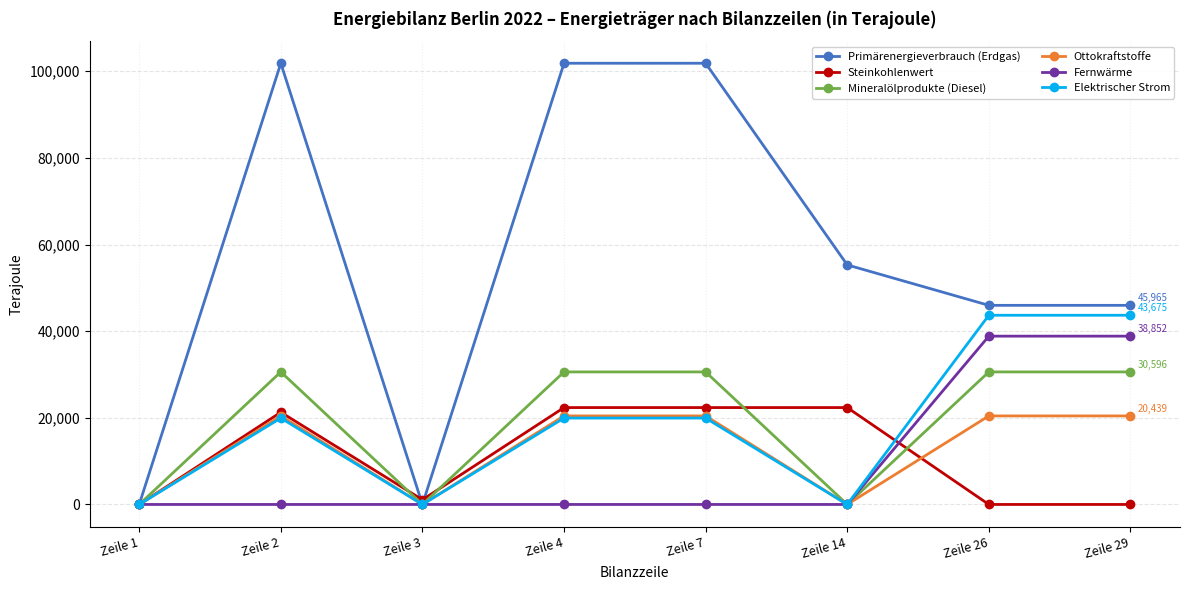

Which series has the largest total across all categories?

Primärenergieverbrauch (Erdgas)